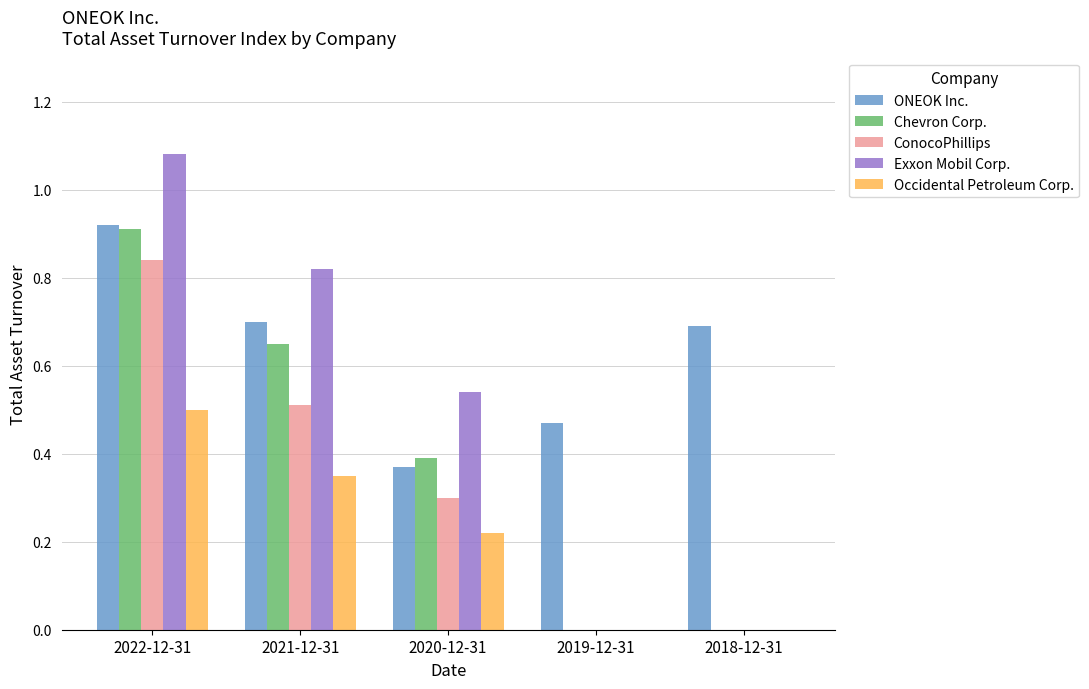

The value of Occidental Petroleum Corp. at 2021-12-31 is 0.3. True or false?

True